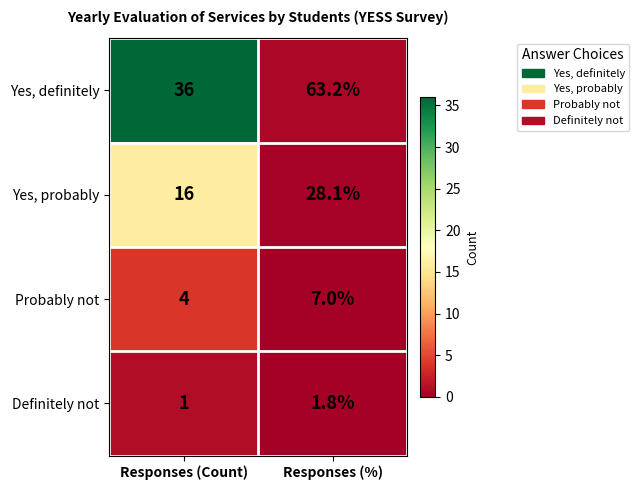

What is the difference between the highest and lowest values at Responses (%)?

61.4